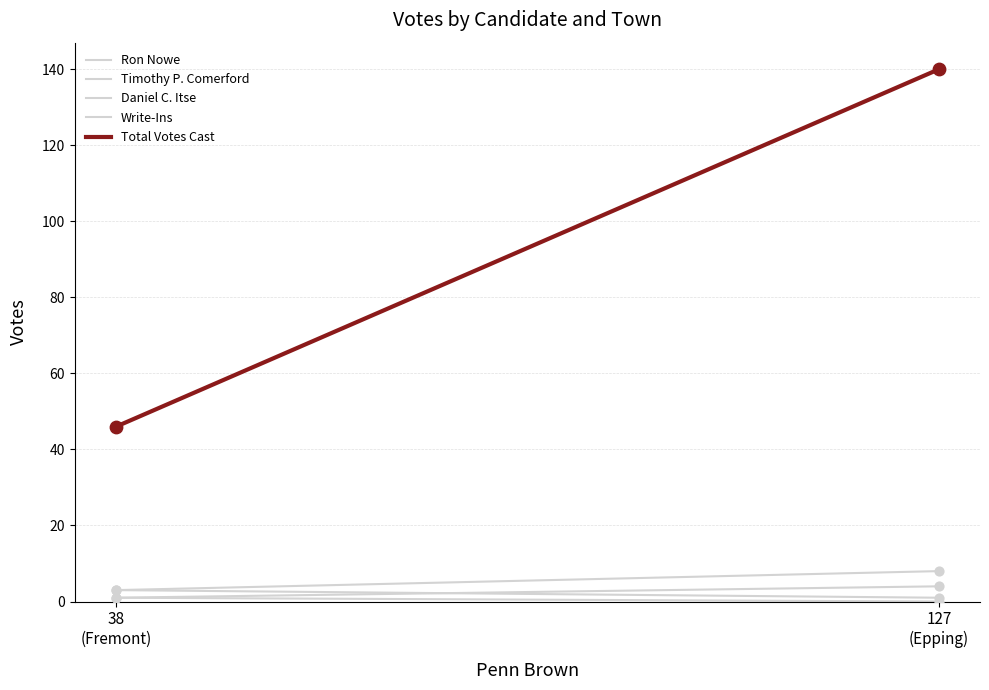

Is the value of Write-Ins at 38
(Fremont) greater than the value of Timothy P. Comerford at 38
(Fremont)?

No